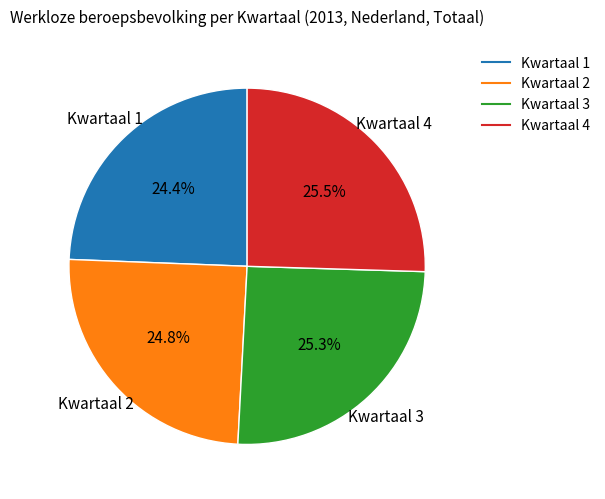

Does any single category account for the majority?

No